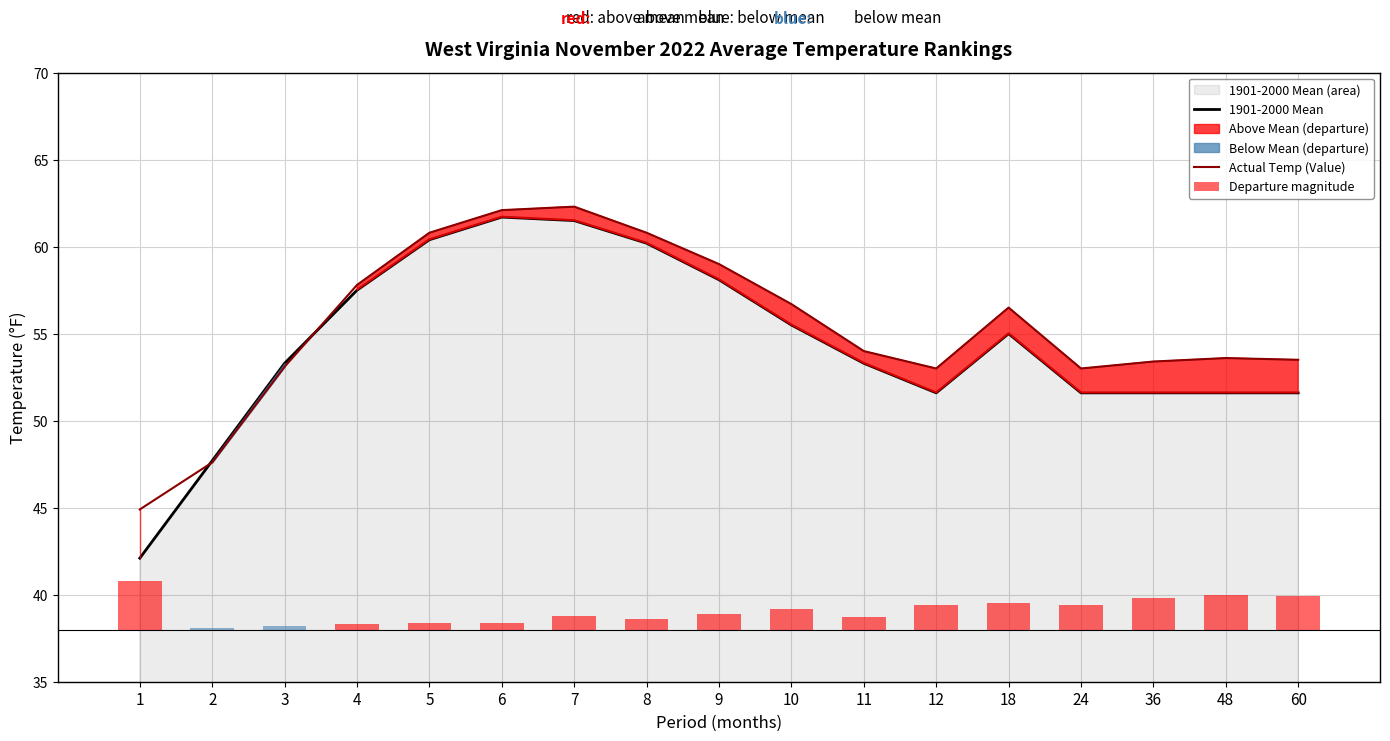

Rank the series by their maximum value, from lowest to highest.

Departure magnitude, 1901-2000 Mean, Actual Temp (Value)